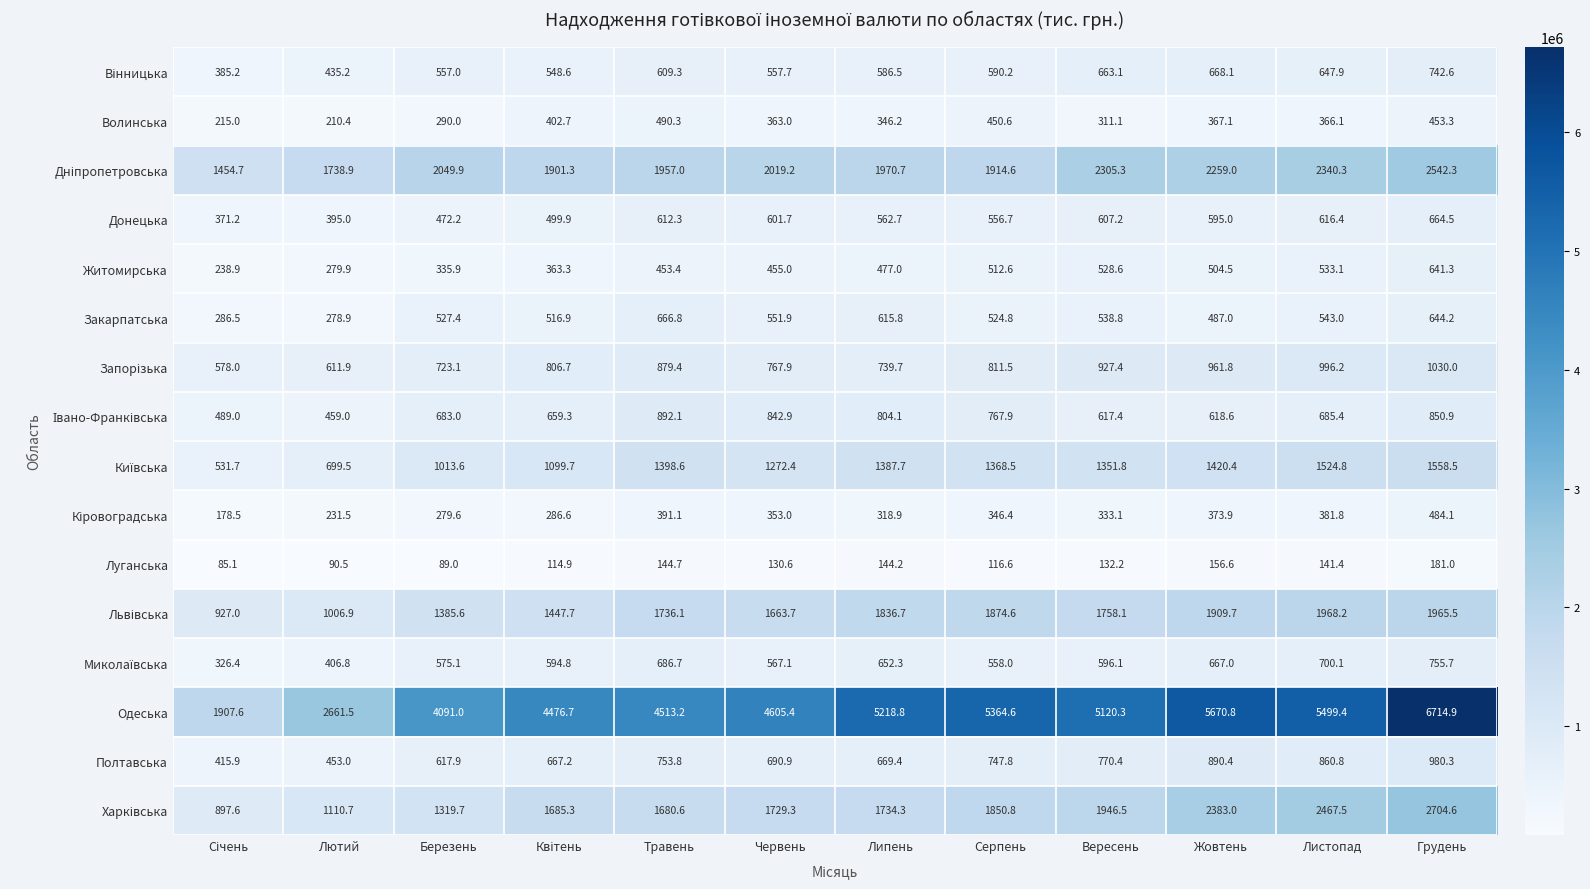

Which label corresponds to the largest value in the chart?

Грудень